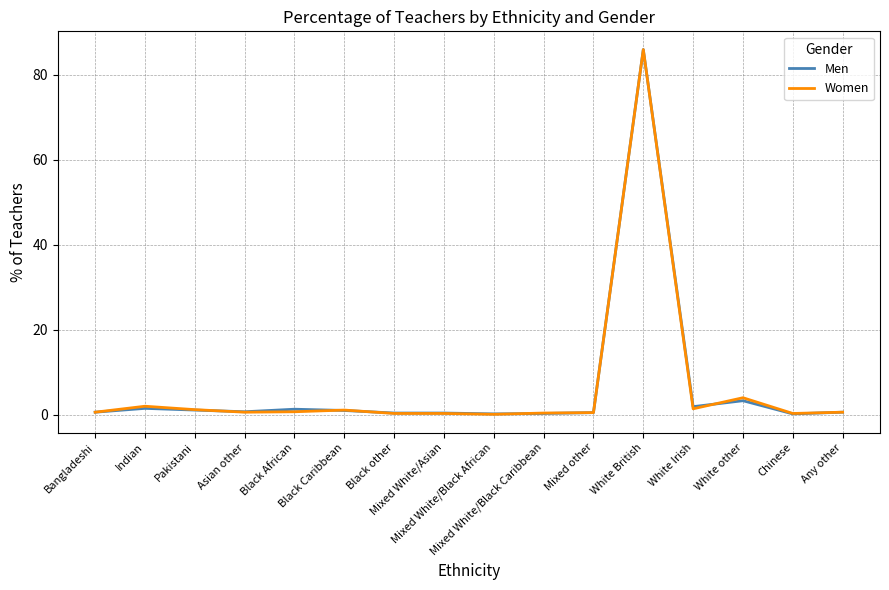

What is the sum of the Men values at White Irish and Black other?

2.3